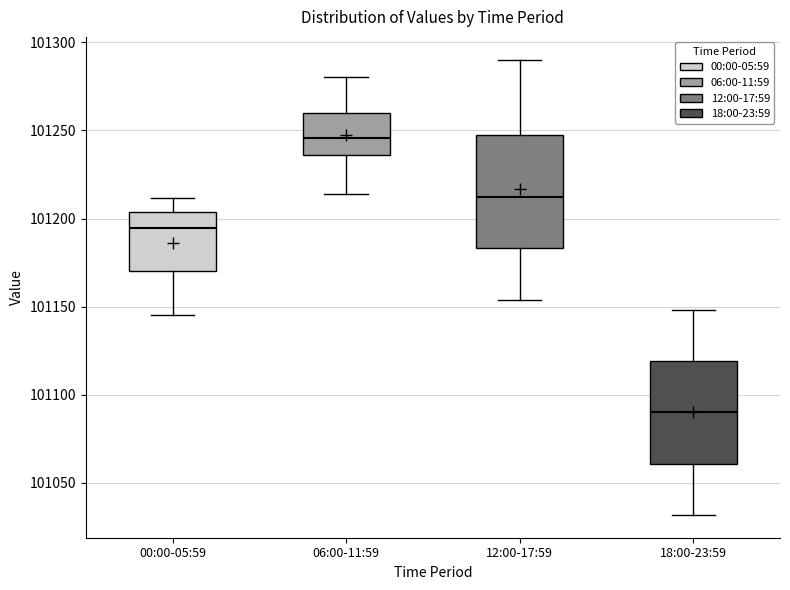

Which box has the lowest median line?

18:00-23:59